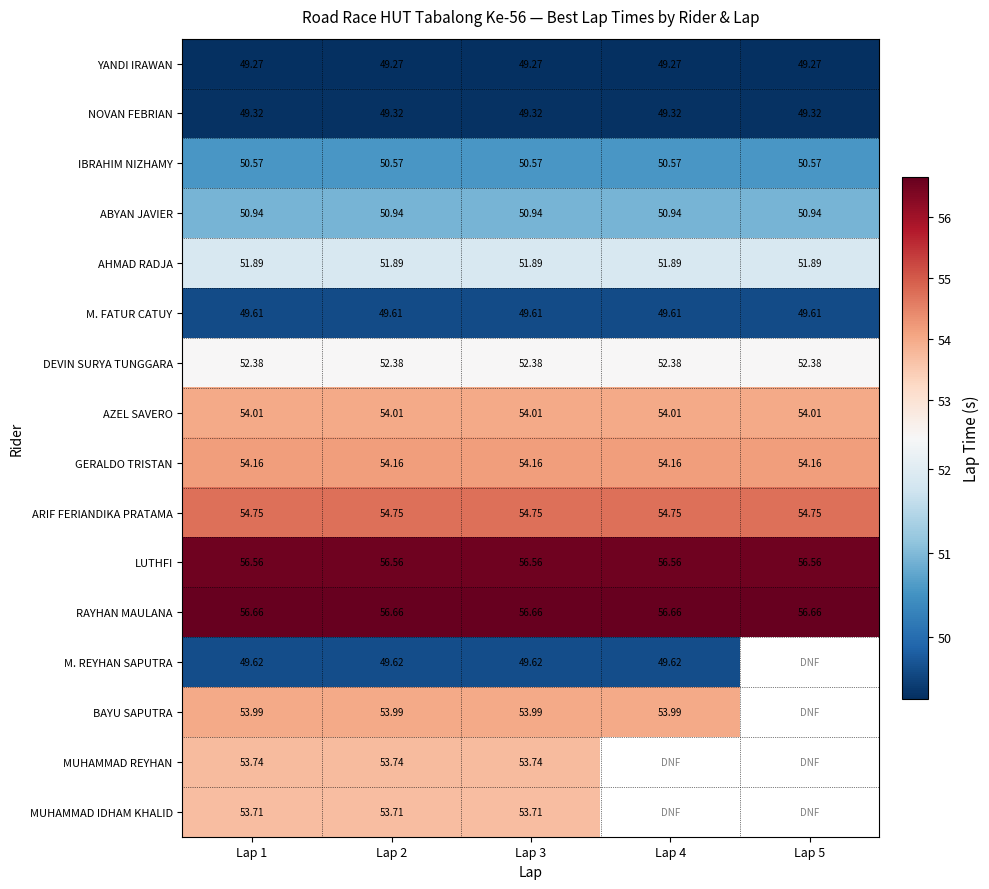

The value of ARIF FERIANDIKA PRATAMA at Lap 3 is 54.8. True or false?

True